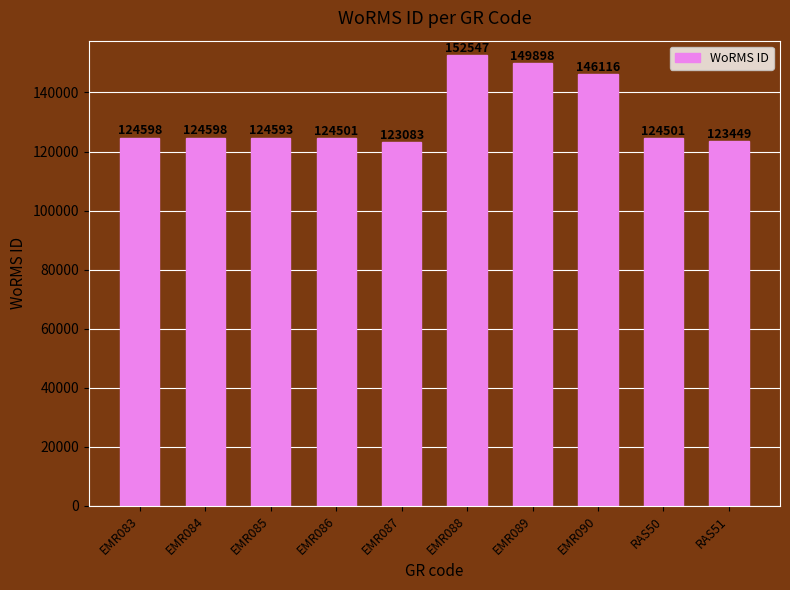

What is the greatest value displayed?

152547